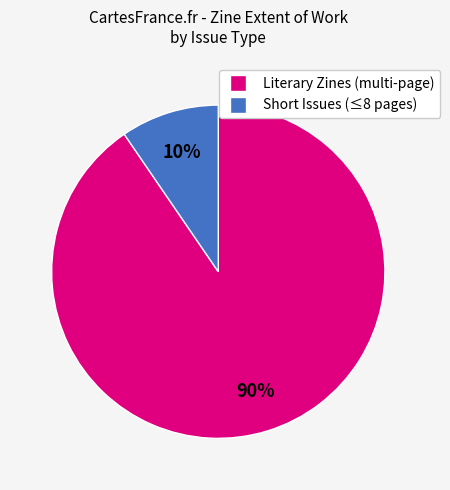

How many segments does this pie chart have?

2